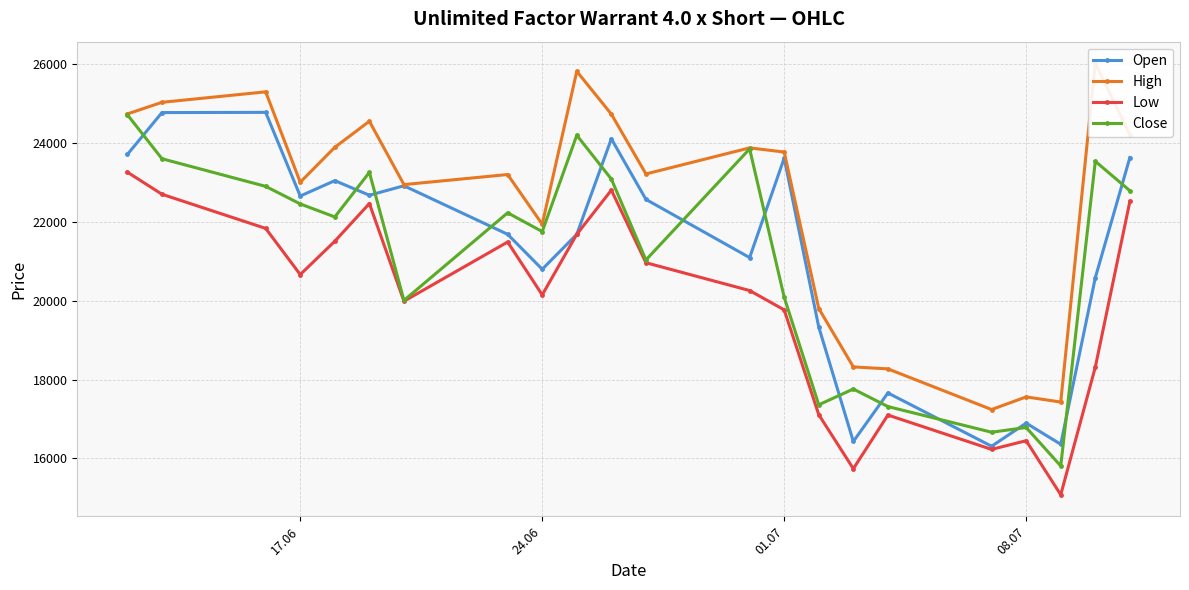

True or false: High and Low intersect in this chart.

False